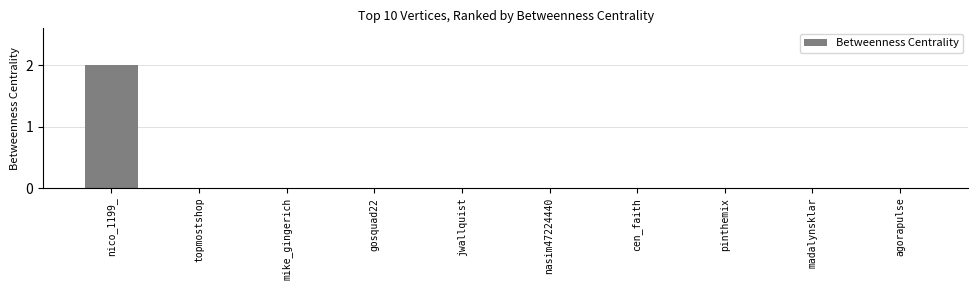

How many distinct data groups are displayed?

1